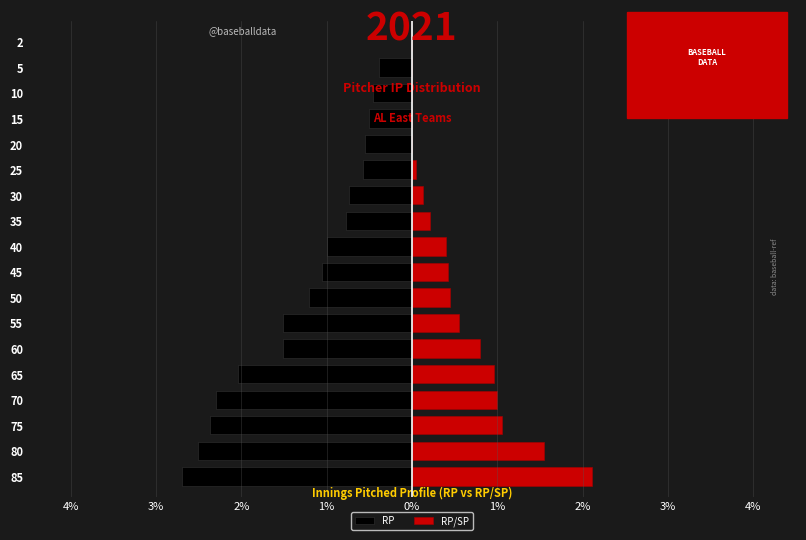

The value of RP/SP at 55 is 0.3. True or false?

False